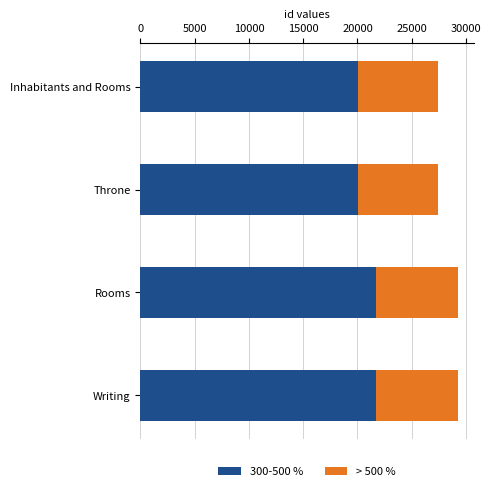

What is the sum of all 300-500 % values?

83609